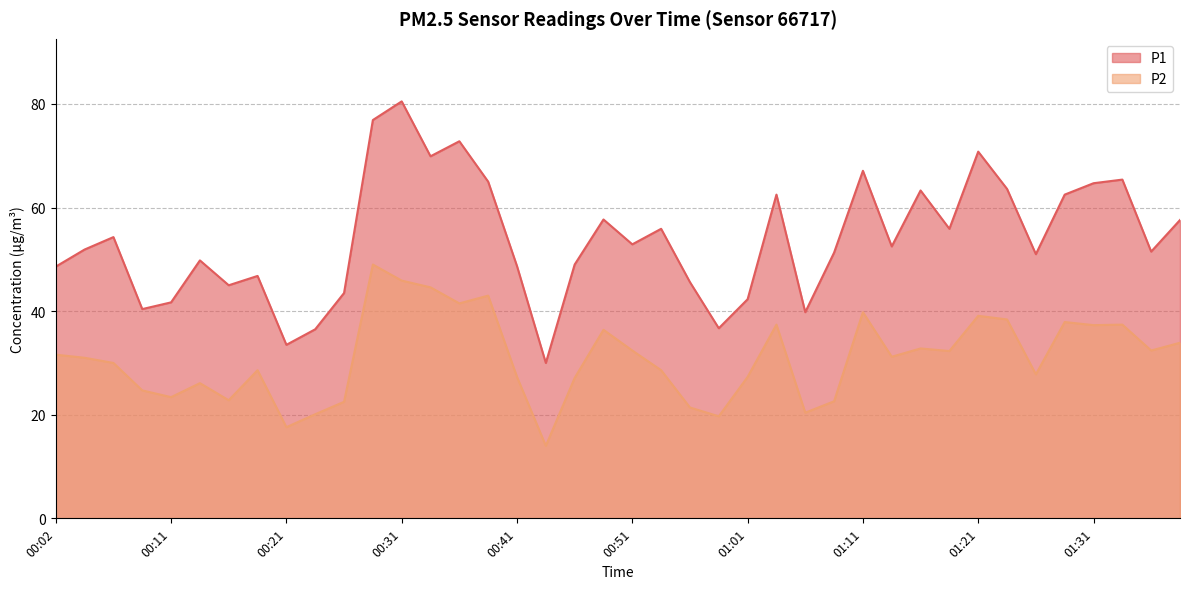

List the series in order of their overall mean, lowest first.

P2, P1